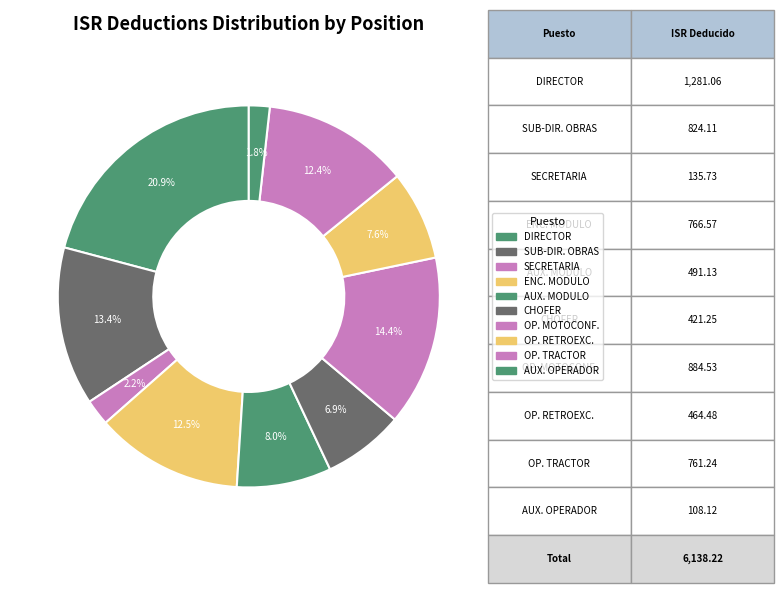

Rank the categories by value from highest to lowest.

DIRECTOR, OPERADOR MOTOCONFORM, SUB-DIRECTOR DE OBRAS, ENC. MODULO DE MAQUIN., OPERADOR TRACTOR D8N, AUX. MODULO DE MAQUIN., OPERADOR RETROEXCAVAD, CHOFER CAMION VOLTEO, SECRETARIA, AUX. OPERADOR